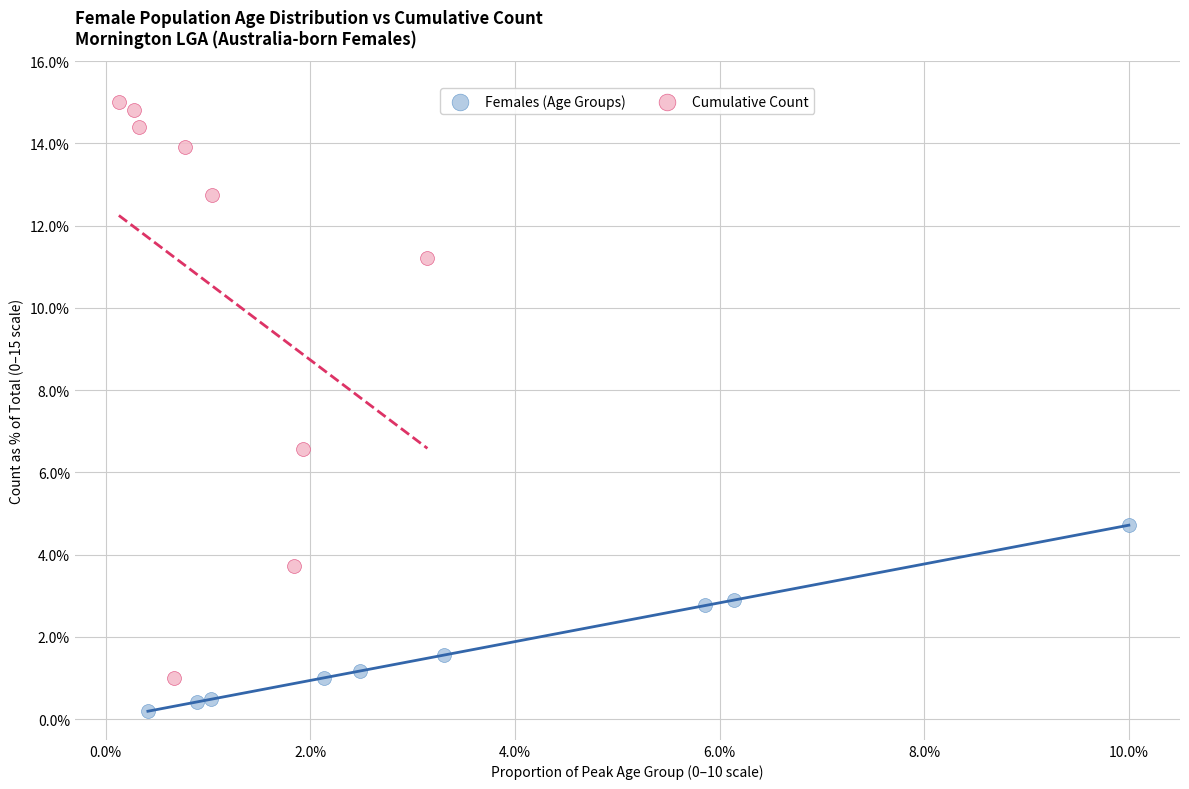

What are all the series names shown in the legend?

Females (Age Groups), Cumulative Count